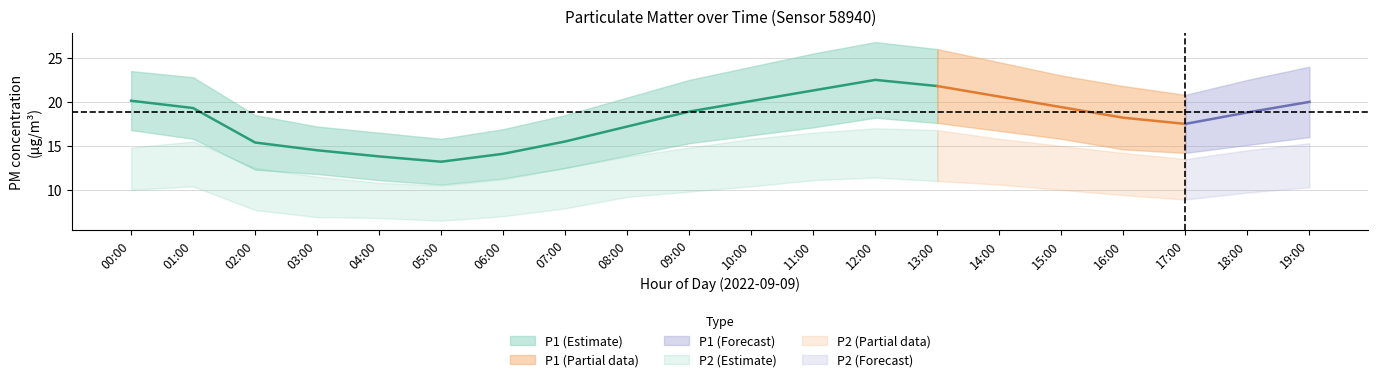

True or false: P1 and P2_lower intersect in this chart.

False